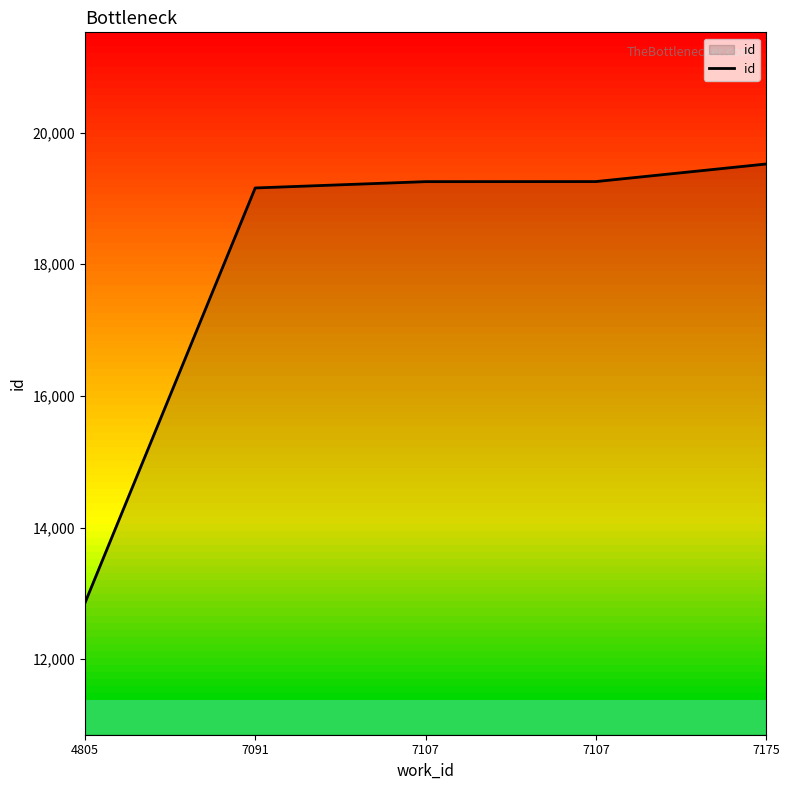

Is this an area chart (filled region under the line)?

Yes